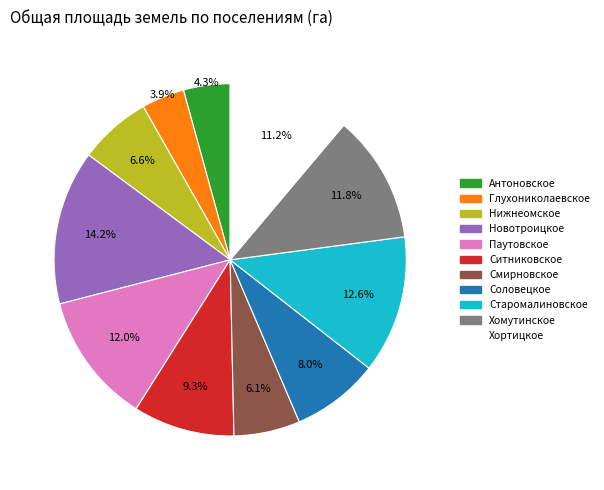

Is the sum of Глухониколаевское and Нижнеомское greater than half?

No